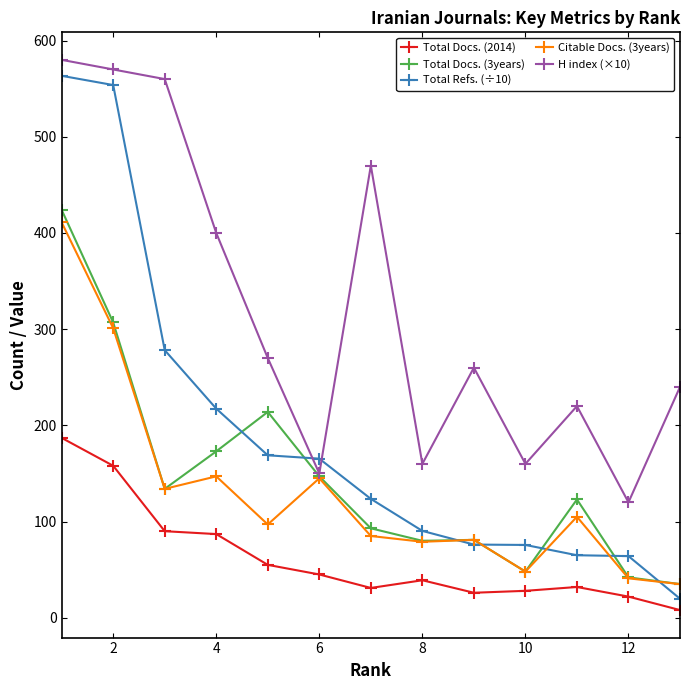

Which series ends up on top after the final intersection of Total Refs. (÷10) and H index (×10)?

H index (×10)